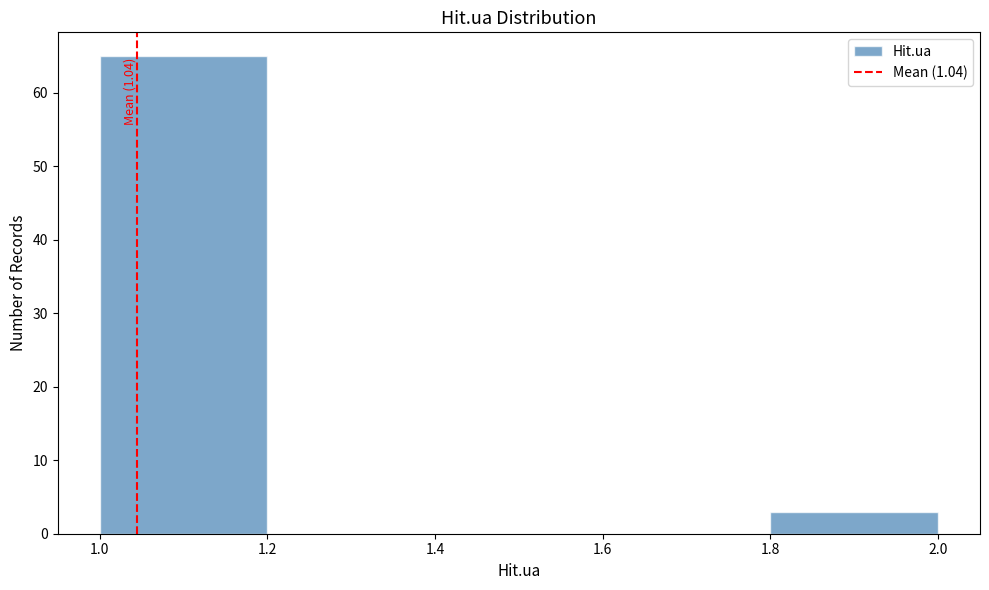

Which range on the x-axis has the tallest bar?

1.0 to 1.2